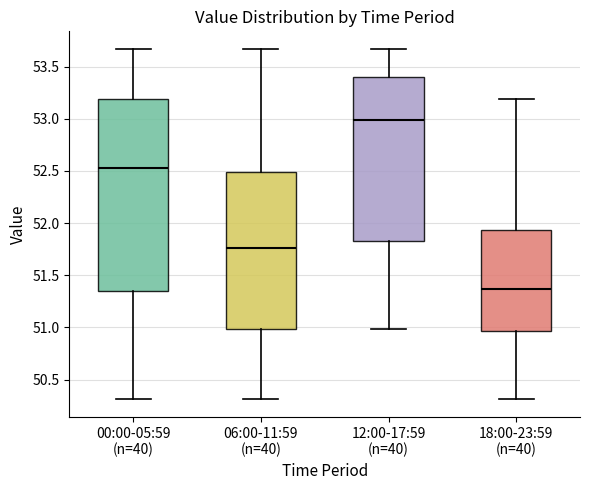

Reading left to right, transcribe this box plot: for each box, give where its median line is, the range the box spans, and where its two whiskers end, as read against the y-axis. The values are not printed on the chart, so give them approximately, as read against the axis.

00:00-05:59 (n=40): median 52.55, box 51.35 to 53.20, whiskers 50.30 to 53.65
06:00-11:59 (n=40): median 51.75, box 51.00 to 52.50, whiskers 50.30 to 53.65
12:00-17:59 (n=40): median 53.00, box 51.85 to 53.40, whiskers 51.00 to 53.65
18:00-23:59 (n=40): median 51.35, box 50.95 to 51.95, whiskers 50.30 to 53.20